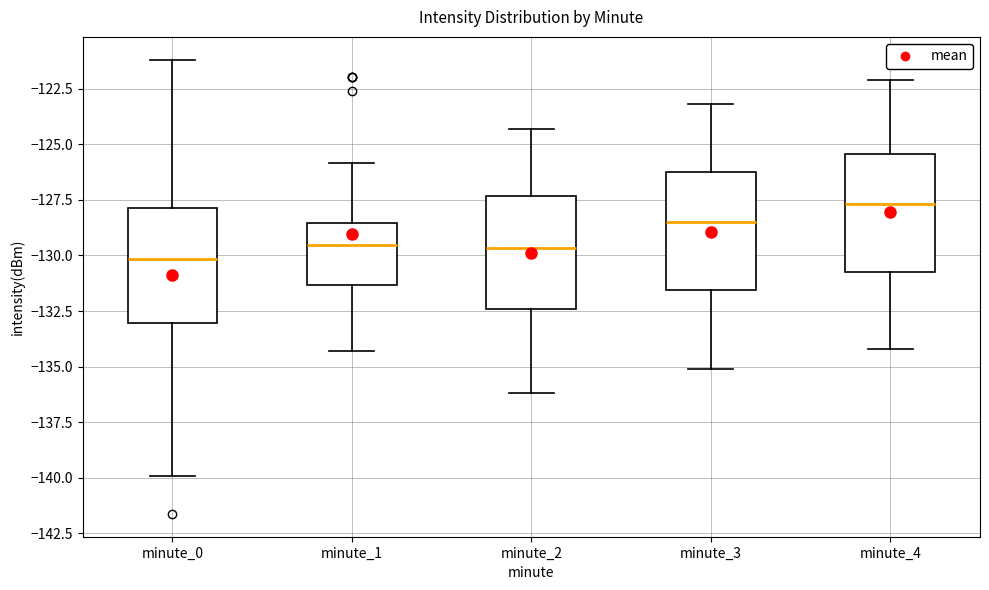

Where does the upper whisker of the box for minute_2 end on the y-axis? The values are not printed on the chart, so give them approximately, as read against the axis.

-124.5